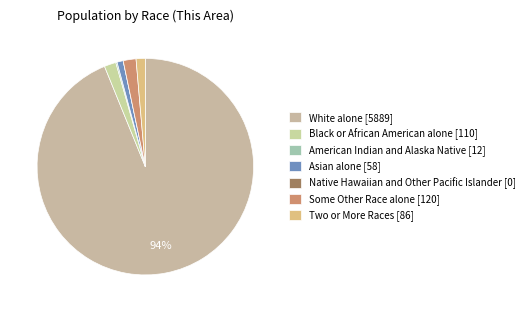

Which category has the smallest portion of the pie?

Native Hawaiian and Other Pacific Islander